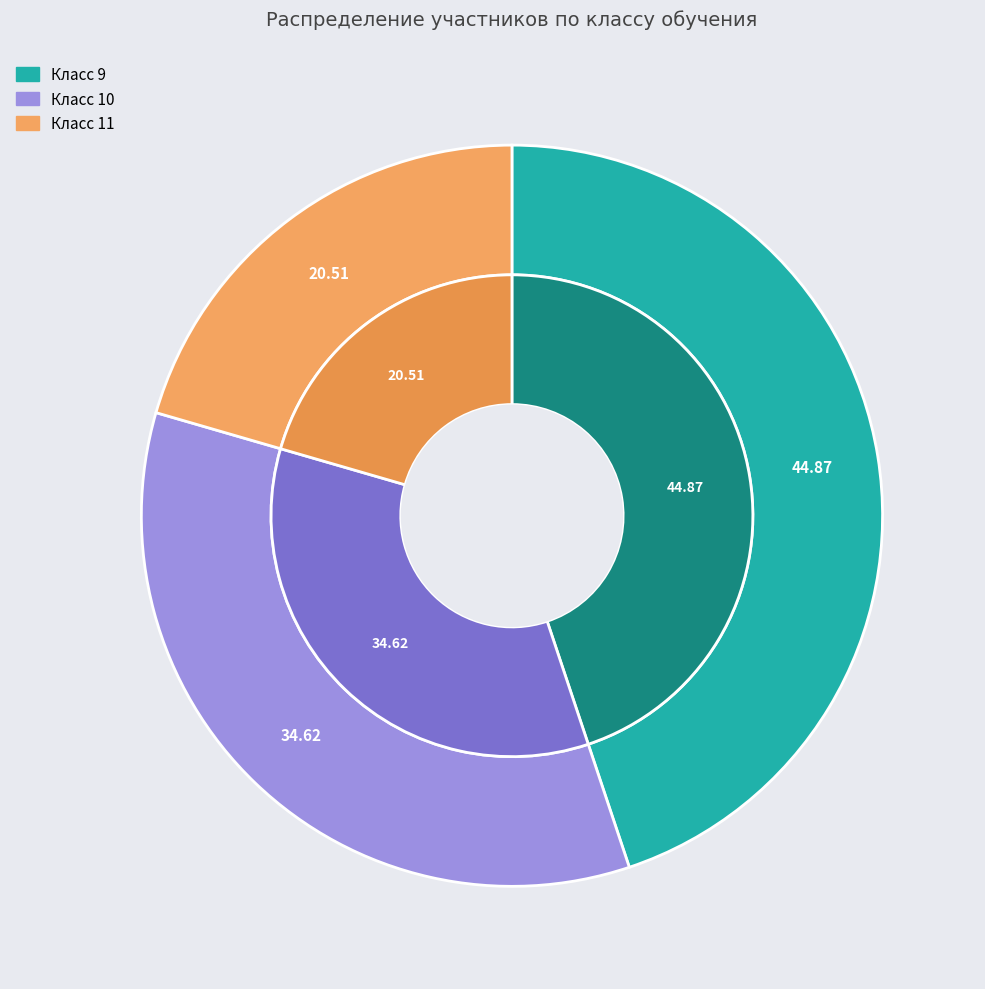

To the nearest percent, what percentage of the pie is 10?

35%